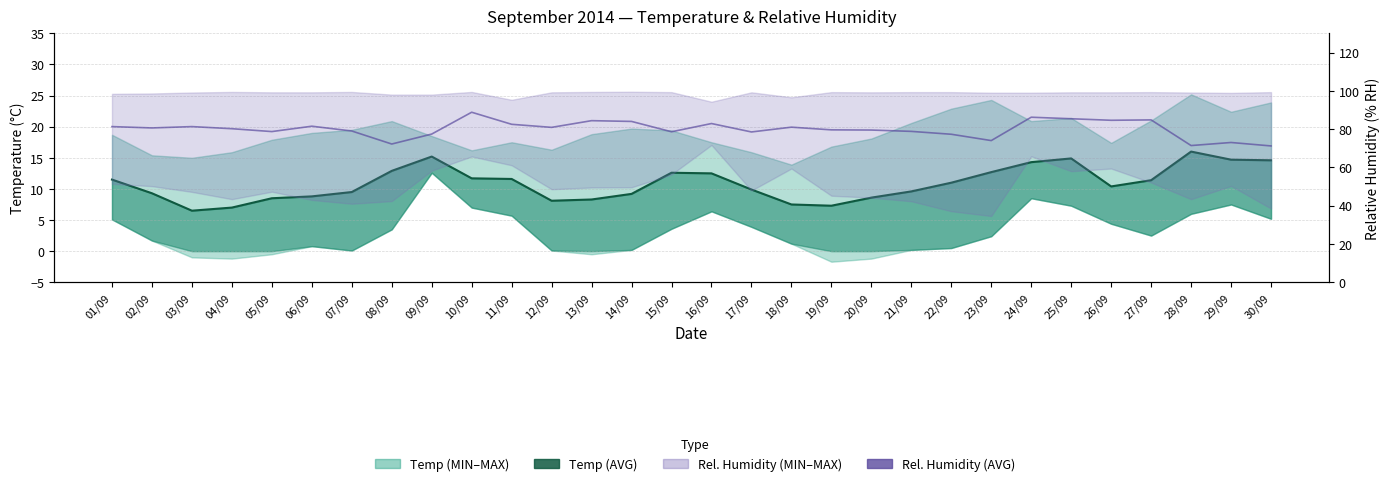

Reading left to right, list all the values displayed in this chart.

Temp (AVG): 01/09=11.5	02/09=9.3	03/09=6.5	04/09=7.0	05/09=8.5	06/09=8.8	07/09=9.5	08/09=12.9	09/09=15.2	10/09=11.7	11/09=11.6	12/09=8.1	13/09=8.3	14/09=9.2	15/09=12.6	16/09=12.5	17/09=9.9	18/09=7.5	19/09=7.3	20/09=8.6	21/09=9.6	22/09=11.0	23/09=12.7	24/09=14.3	25/09=14.9	26/09=10.4	27/09=11.4	28/09=16.0	29/09=14.7	30/09=14.6
Rel. Humidity (AVG): 01/09=81.3	02/09=80.6	03/09=81.3	04/09=80.2	05/09=78.7	06/09=81.5	07/09=79.0	08/09=72.2	09/09=77.4	10/09=88.8	11/09=82.5	12/09=80.9	13/09=84.4	14/09=84.0	15/09=78.6	16/09=82.9	17/09=78.5	18/09=81.0	19/09=79.6	20/09=79.5	21/09=78.8	22/09=77.3	23/09=74.0	24/09=86.2	25/09=85.4	26/09=84.6	27/09=84.8	28/09=71.4	29/09=73.0	30/09=71.2